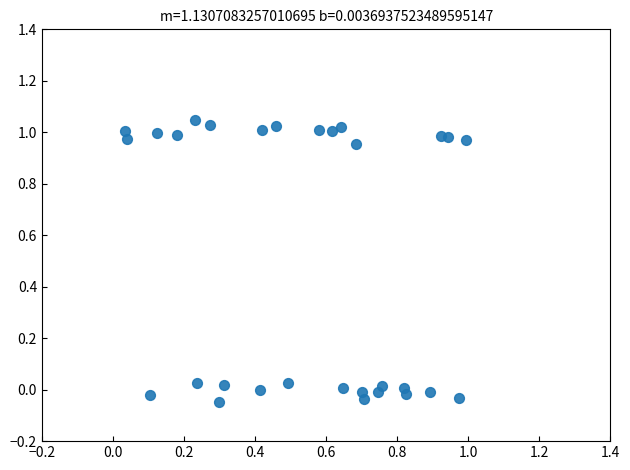

What is the range of Y values (max minus min)?

1.1